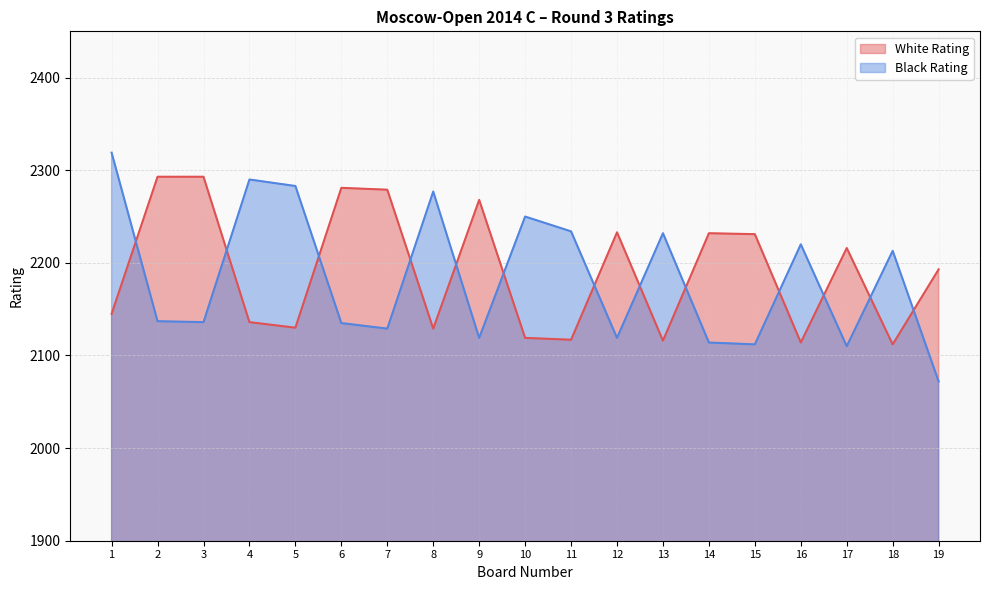

What is the total value across all series at 6?

4416